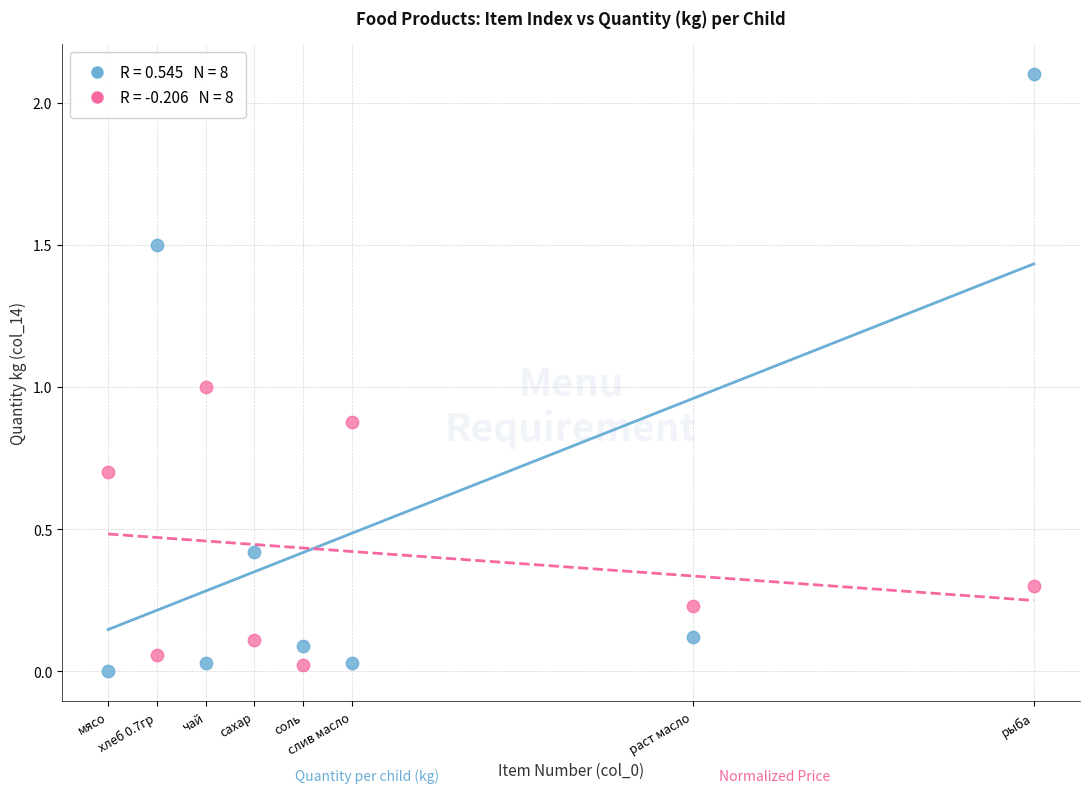

Across all data points, what is the range of X values (max minus min)?

19.0